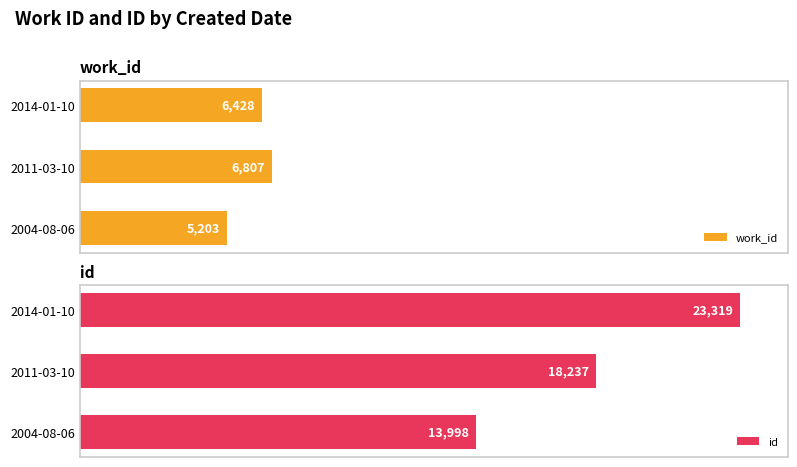

Reading right to left, extract all data points from this chart.

work_id: 6428	6807	5203
id: 23319	18237	13998